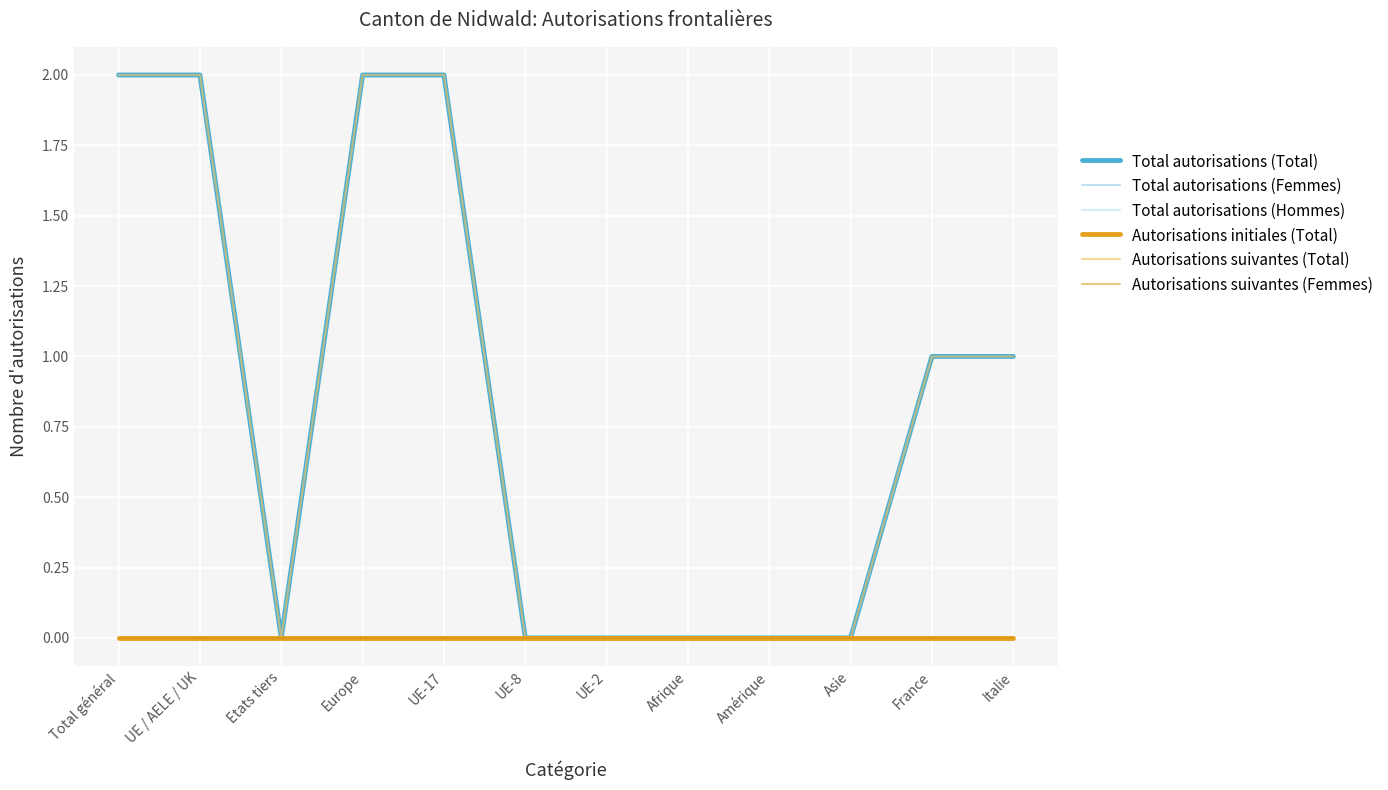

Rank the series by their maximum value, from highest to lowest.

Total autorisations (Total), Total autorisations (Hommes), Autorisations suivantes (Total), Total autorisations (Femmes), Autorisations initiales (Total), Autorisations suivantes (Femmes)